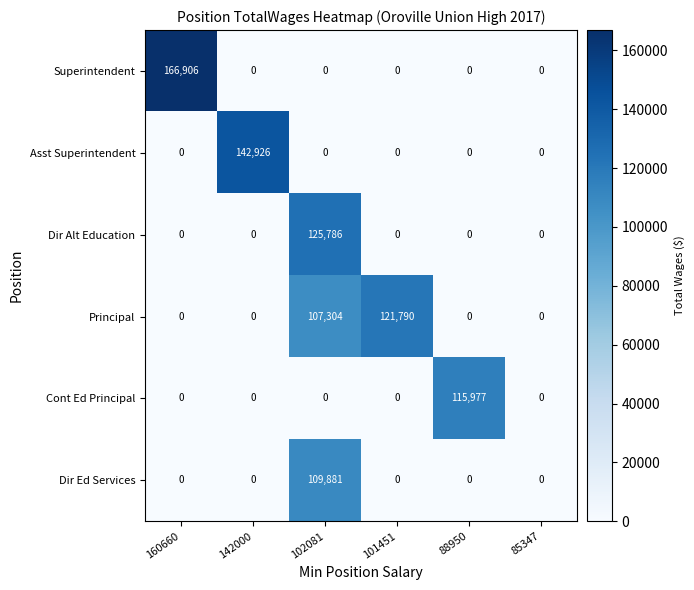

At which category is the sum across all series the highest?

102081